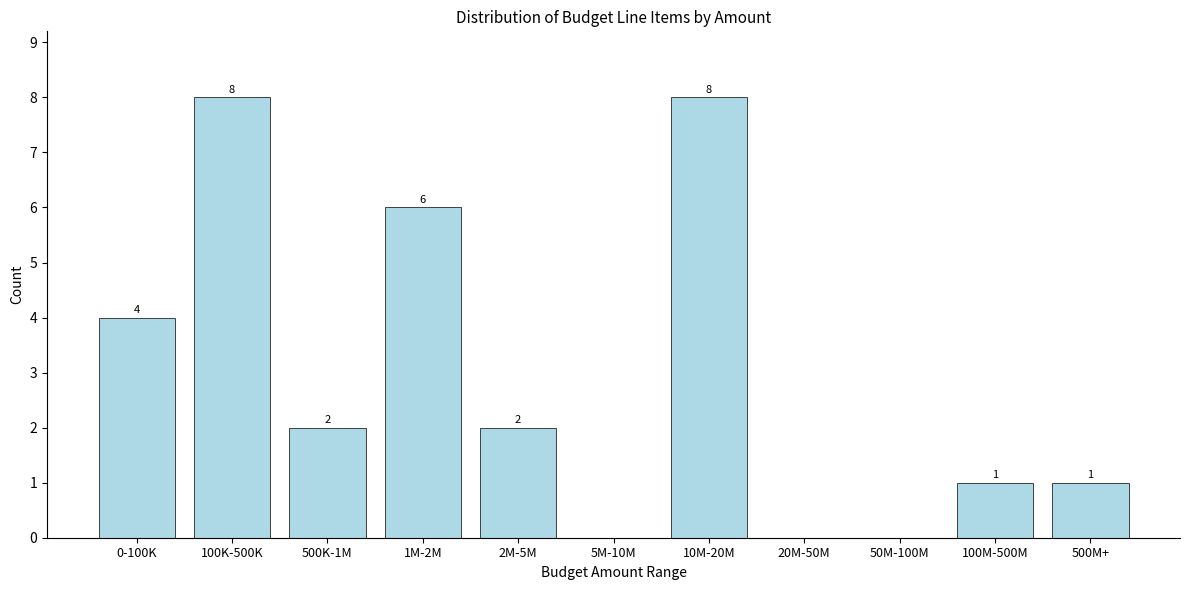

Reading right to left, what are all the values shown in this chart?

500M+=1	100M-500M=1	50M-100M=0	20M-50M=0	10M-20M=8	5M-10M=0	2M-5M=2	1M-2M=6	500K-1M=2	100K-500K=8	0-100K=4